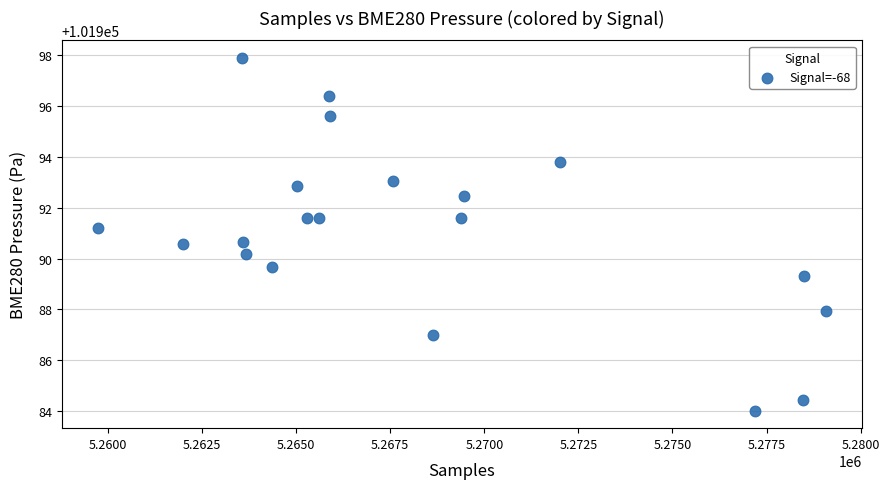

What is the range of X values (max minus min)?

19326.0